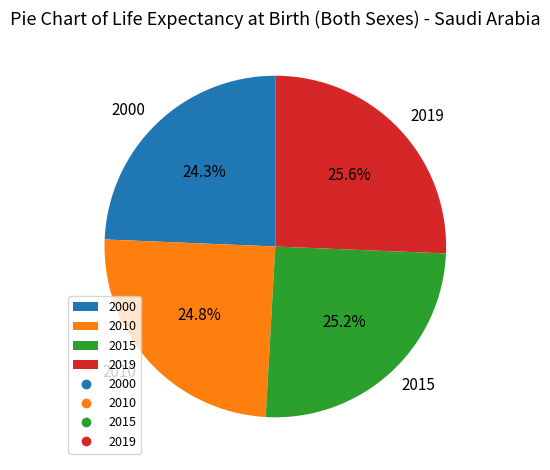

To the nearest percent, what portion does 2000 represent?

24%